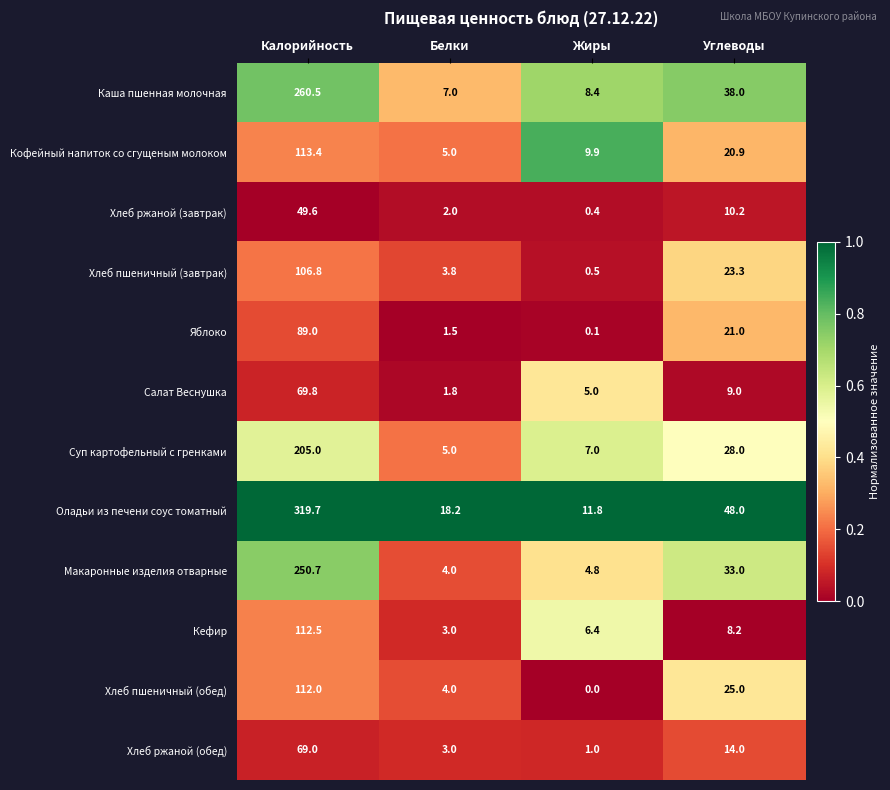

Where is Салат Веснушка nearest to the value 35?

Углеводы